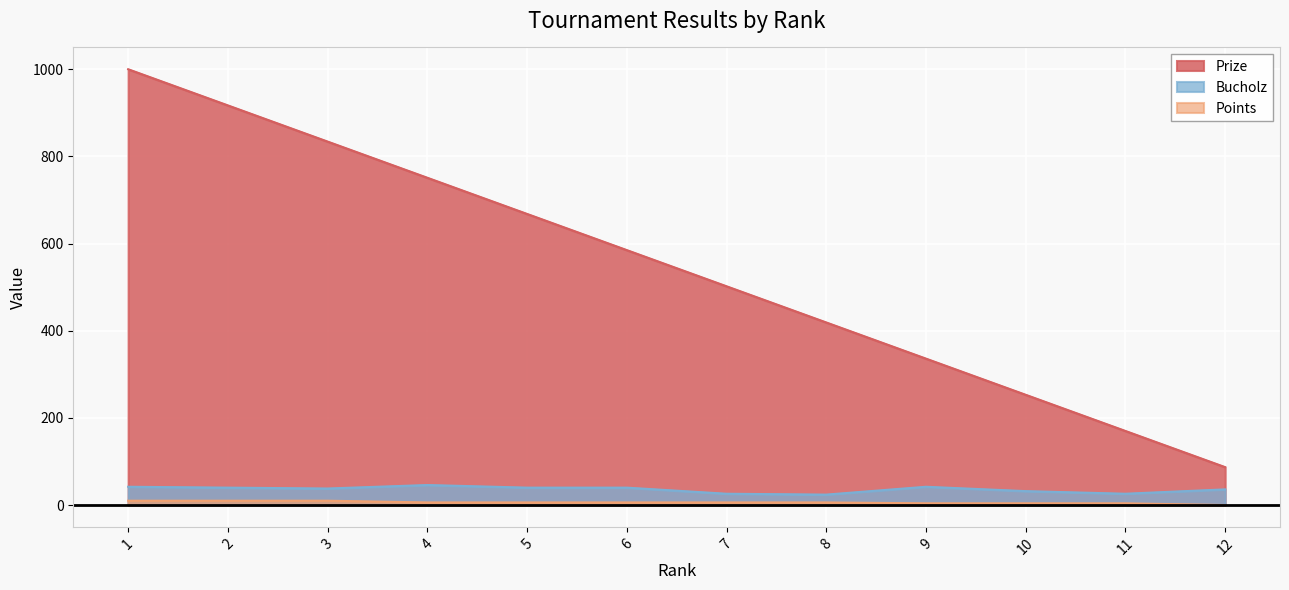

True or false: Points and Prize cross at least once.

False